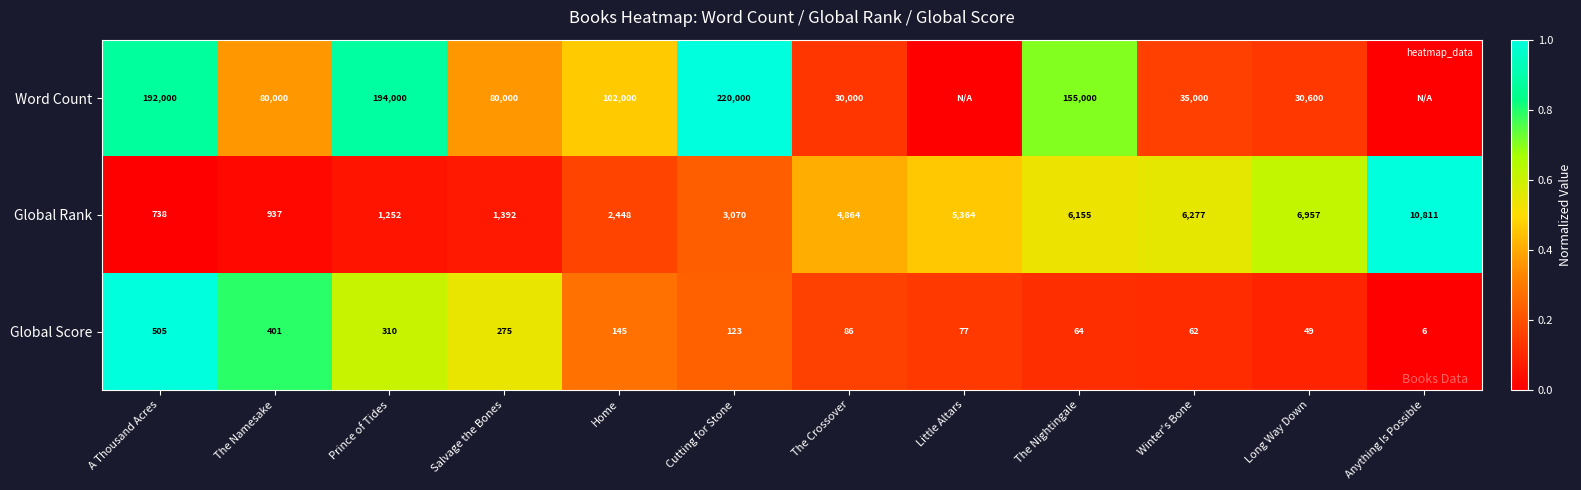

What is the spread (max minus min) of values at The Nightingale?

0.6